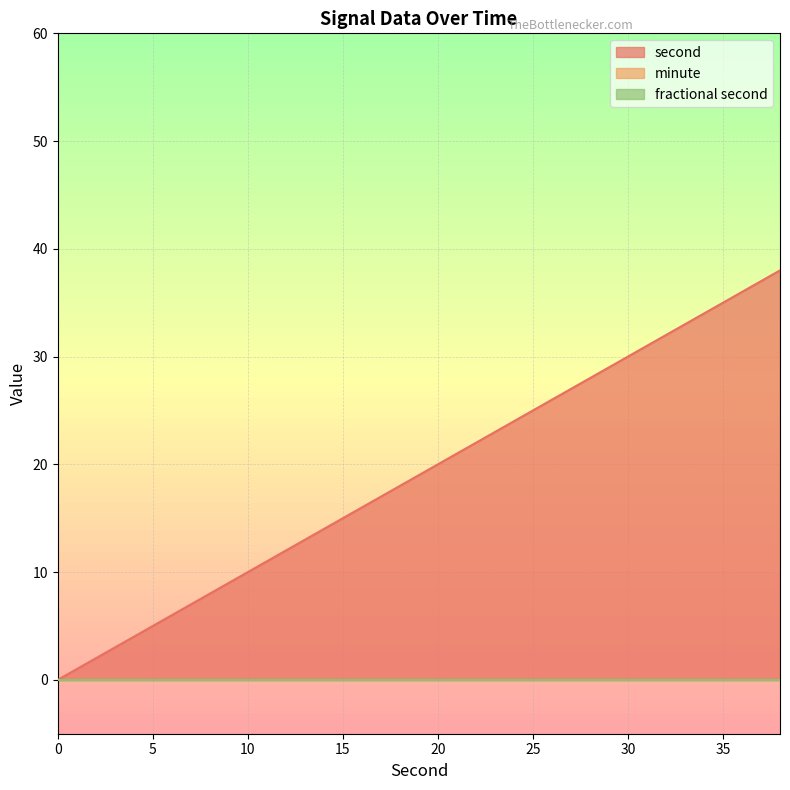

Reading left to right, extract all data points from this chart.

second: 0=0	2=2	4=4	6=6	8=8	10=10	12=12	14=14	16=16	18=18	20=20	22=22	24=24	26=26	28=28	30=30	32=32	34=34	36=36	38=38
minute: 0=0	2=0	4=0	6=0	8=0	10=0	12=0	14=0	16=0	18=0	20=0	22=0	24=0	26=0	28=0	30=0	32=0	34=0	36=0	38=0
fractional second: 0=0	2=0	4=0	6=0	8=0	10=0	12=0	14=0	16=0	18=0	20=0	22=0	24=0	26=0	28=0	30=0	32=0	34=0	36=0	38=0